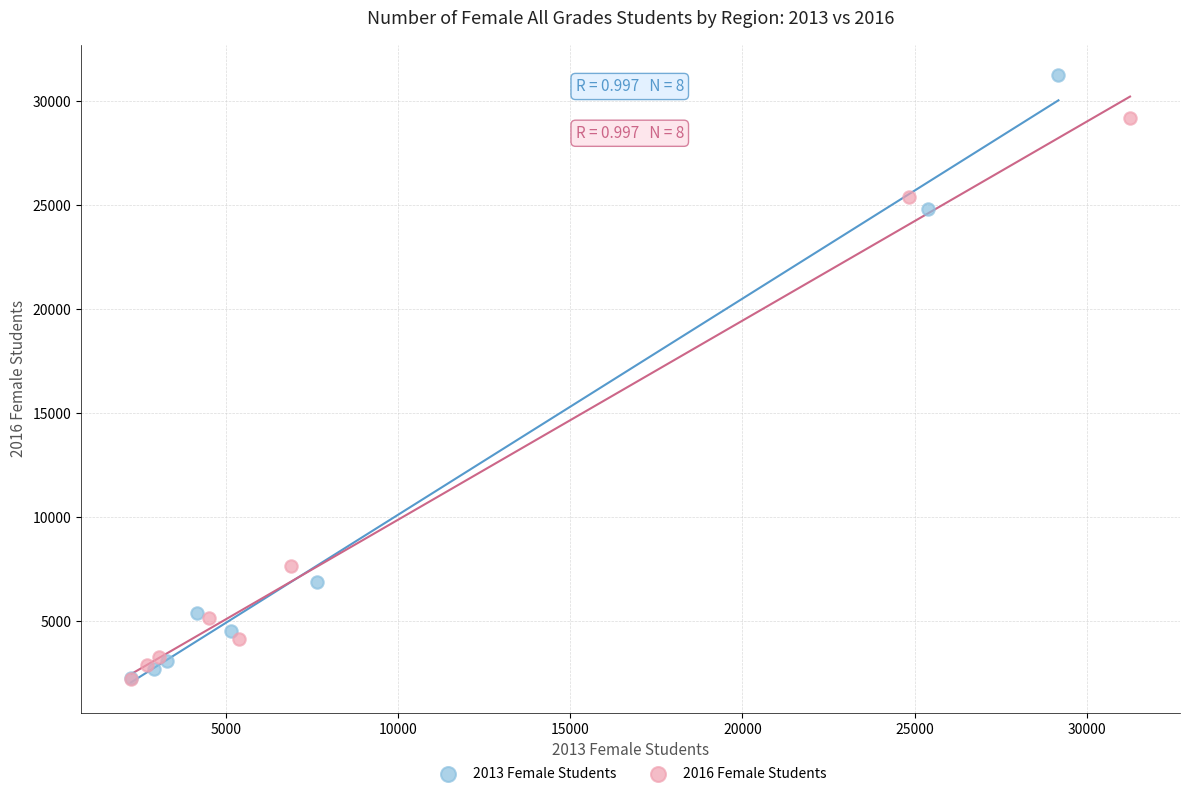

Which series reaches the maximum Y coordinate?

2013 Female Students